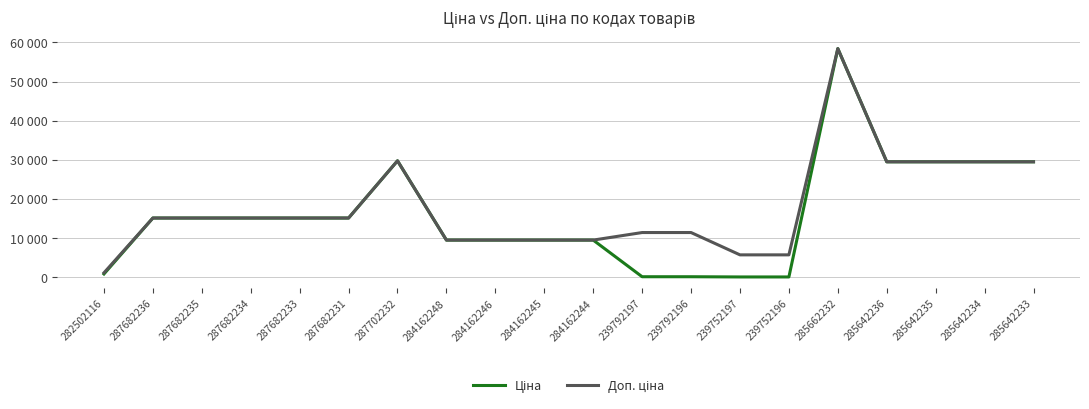

What is the sum of the Доп. ціна values at 285642235 and 239752197?

35196.5